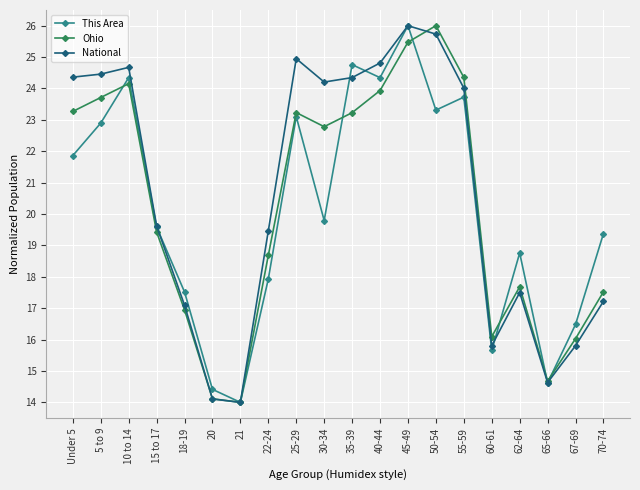

At which category is the sum across all series the highest?

45-49